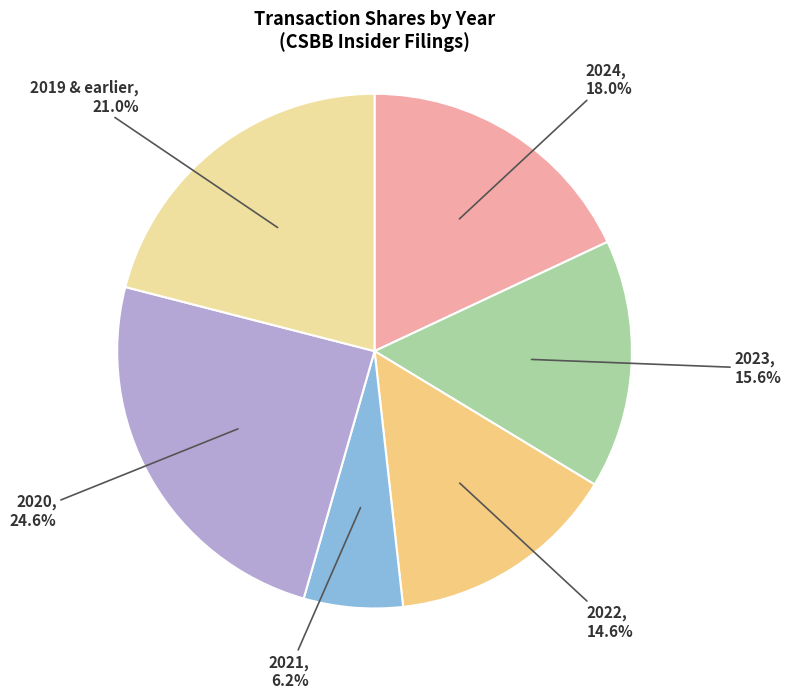

What is the ratio of the value at 2022, 14.6% to the value at 2020, 24.6%?

0.6